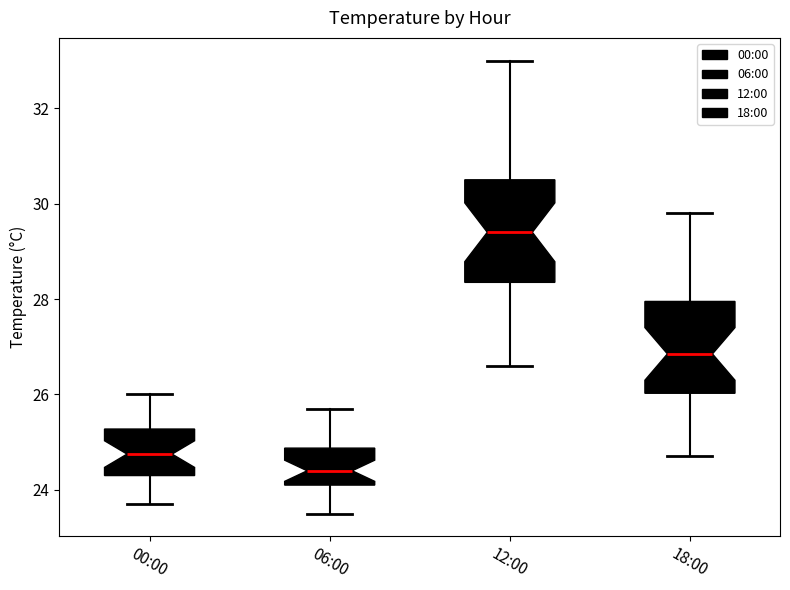

Comparing the boxes themselves (not the whiskers), which one is the tallest?

12:00